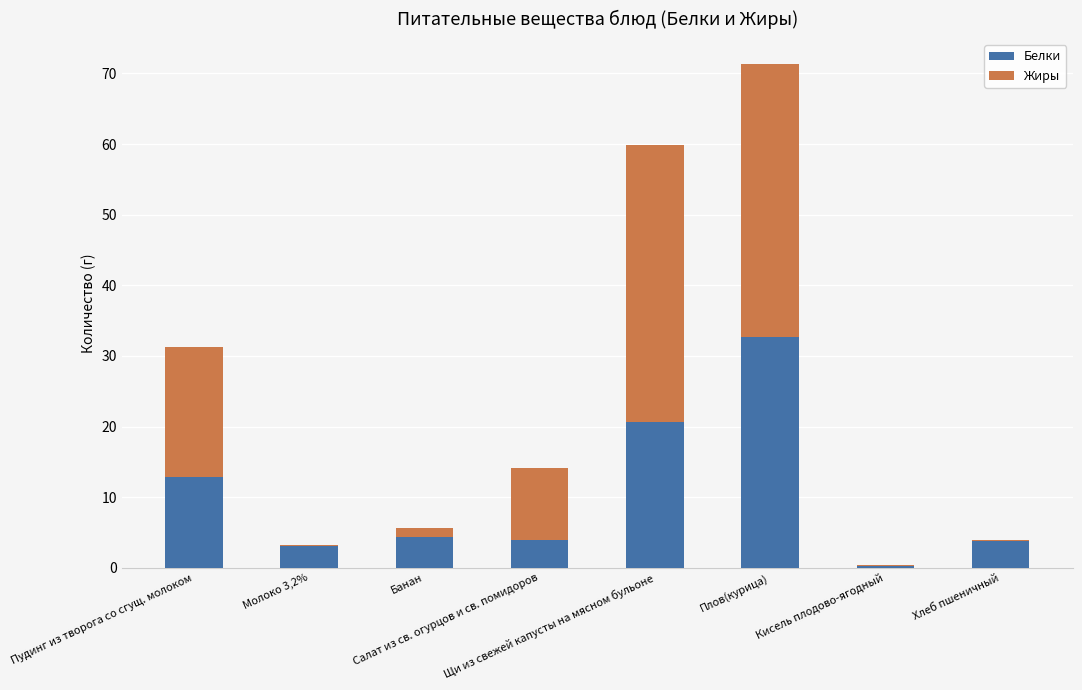

What is the maximum value for Белки?

32.7